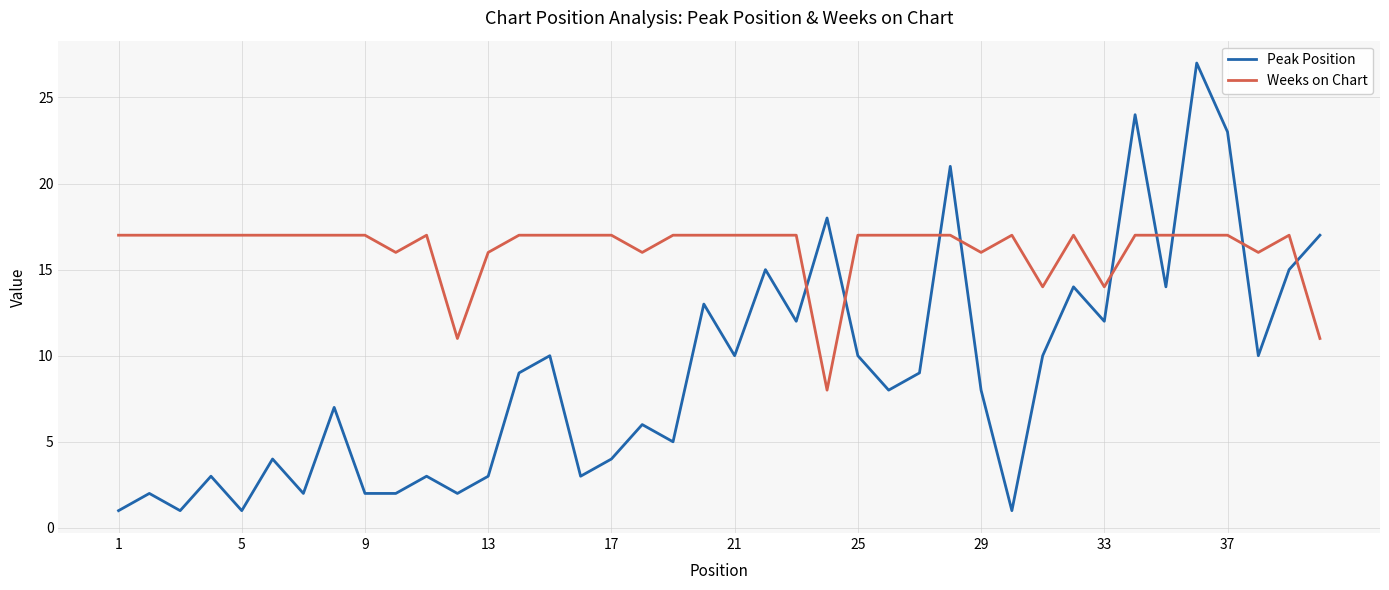

How many intersections are there between Peak Position and Weeks on Chart?

9